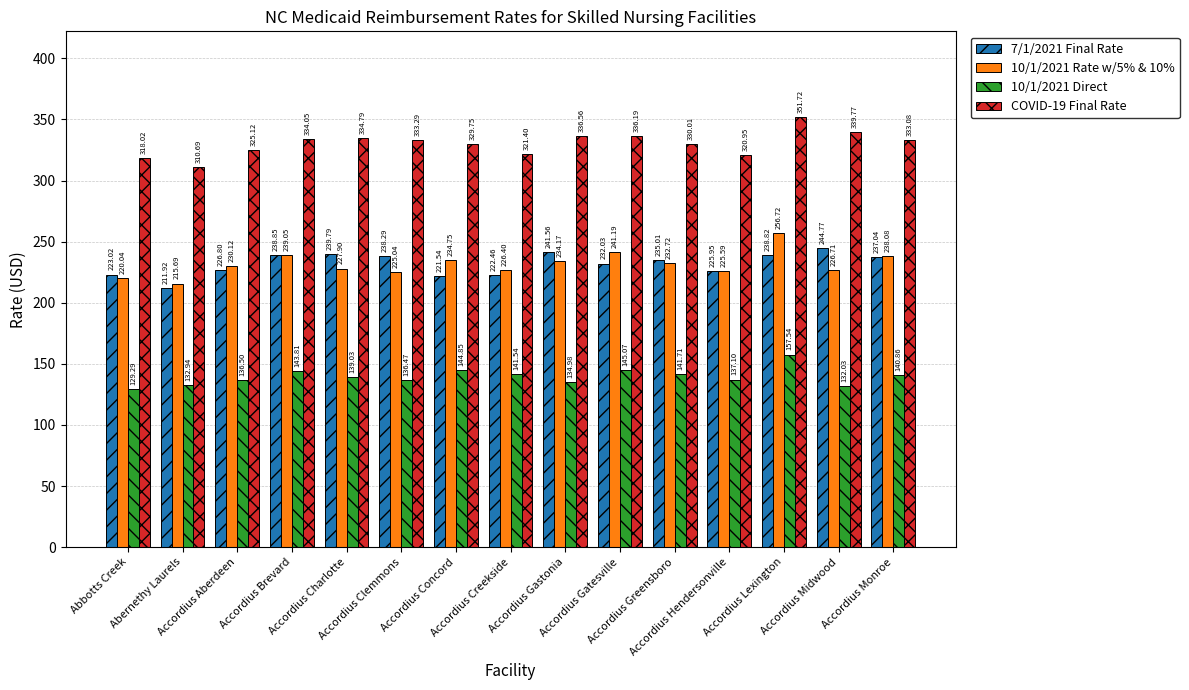

What is the label of the 11th bar from the left?

Accordius Greensboro